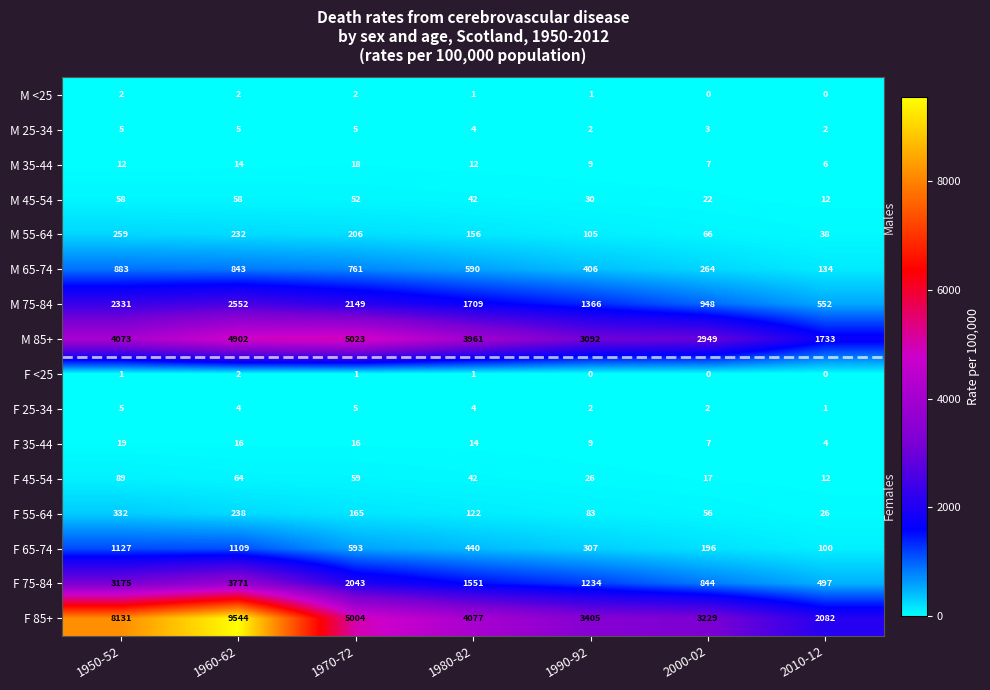

What is the total value across all series at 2010-12?

5199